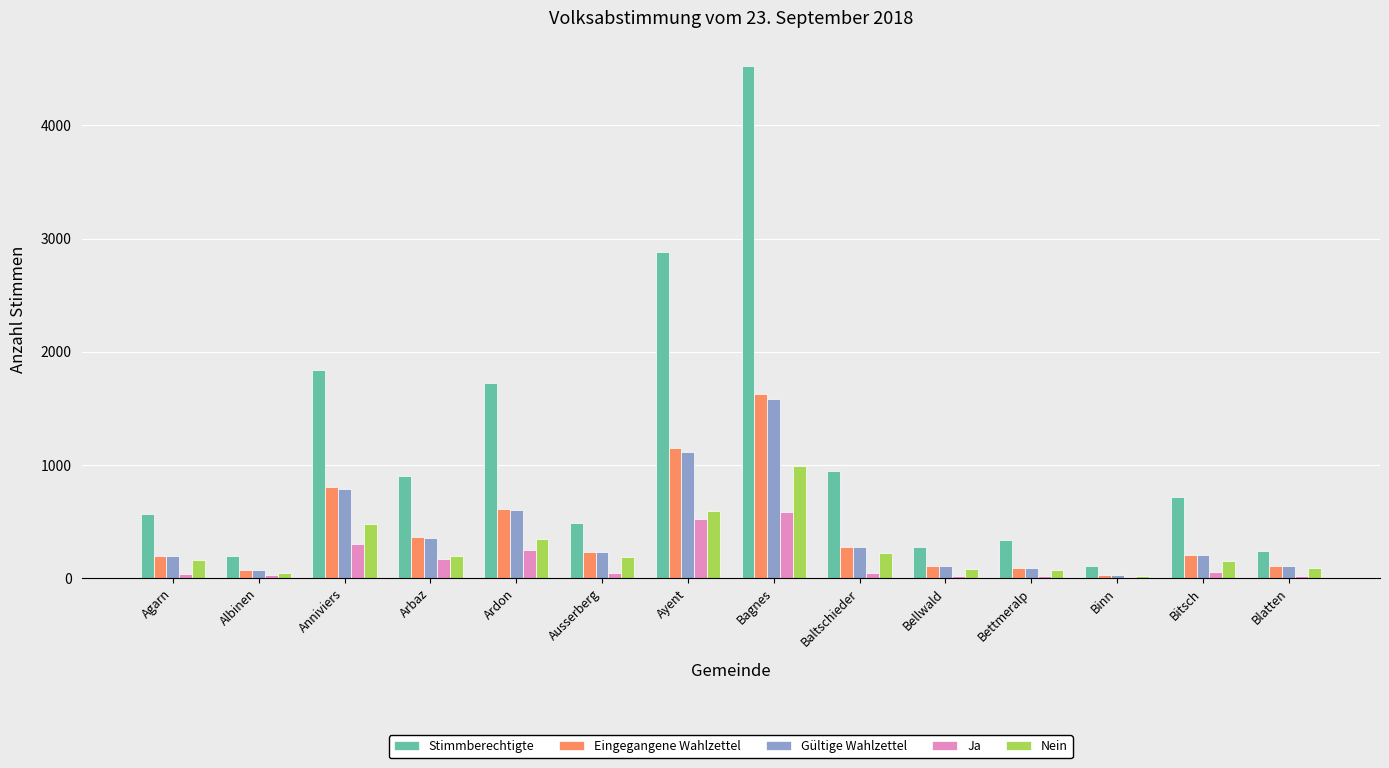

What is the sum of the Stimmberechtigte values at Anniviers and Blatten?

2082